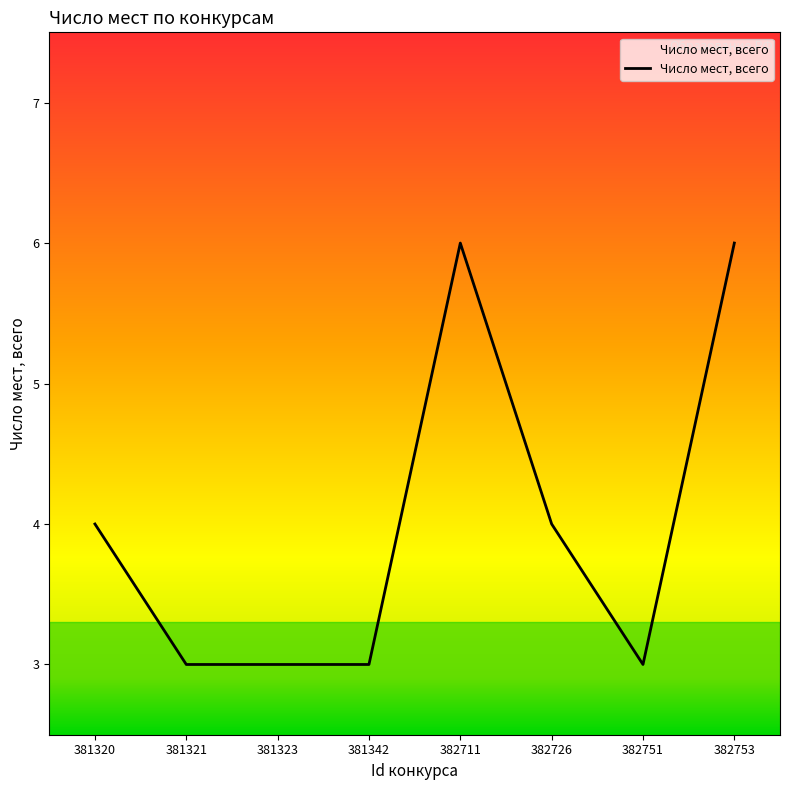

Does the chart have visible grid lines?

No